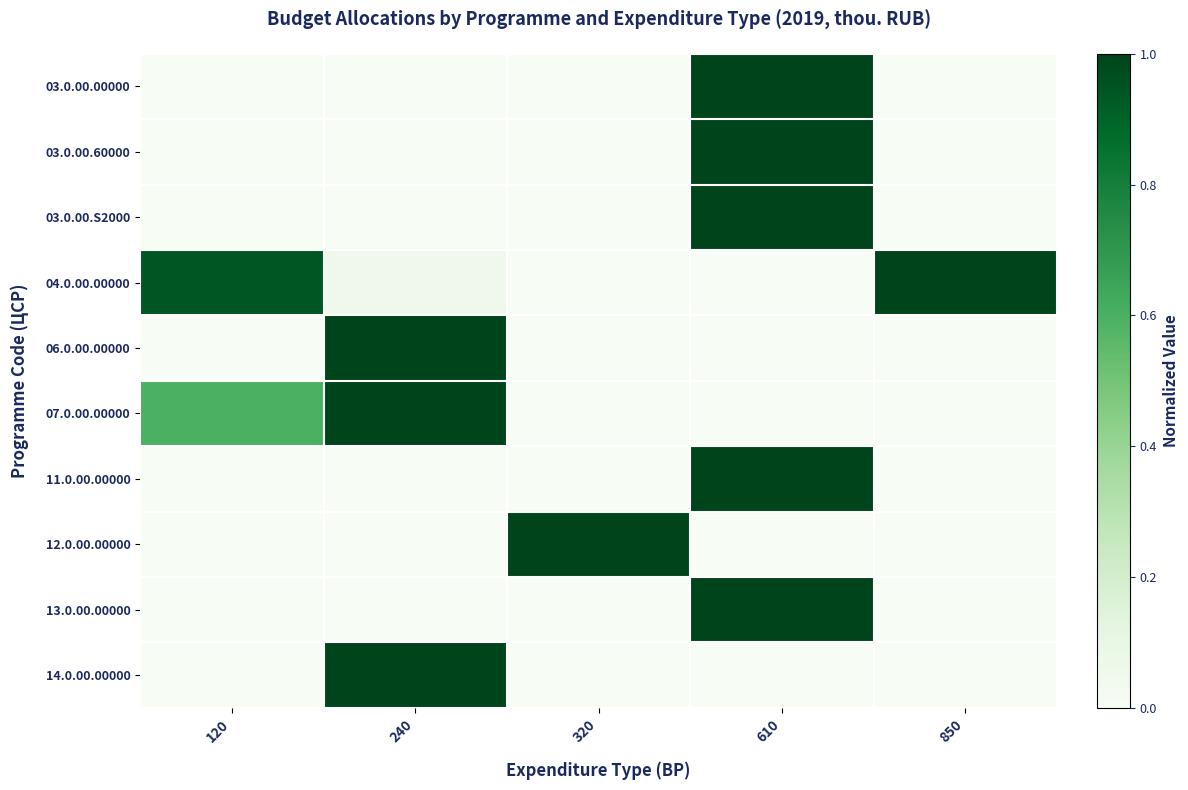

Reading left to right, what are all the values shown in this chart?

03.0.00.00000: 120=0.0	240=0.0	320=0.0	610=1.0	850=0.0
03.0.00.60000: 120=0.0	240=0.0	320=0.0	610=1.0	850=0.0
03.0.00.S2000: 120=0.0	240=0.0	320=0.0	610=1.0	850=0.0
04.0.00.00000: 120=0.9	240=0.1	320=0.0	610=0.0	850=1.0
06.0.00.00000: 120=0.0	240=1.0	320=0.0	610=0.0	850=0.0
07.0.00.00000: 120=0.6	240=1.0	320=0.0	610=0.0	850=0.0
11.0.00.00000: 120=0.0	240=0.0	320=0.0	610=1.0	850=0.0
12.0.00.00000: 120=0.0	240=0.0	320=1.0	610=0.0	850=0.0
13.0.00.00000: 120=0.0	240=0.0	320=0.0	610=1.0	850=0.0
14.0.00.00000: 120=0.0	240=1.0	320=0.0	610=0.0	850=0.0